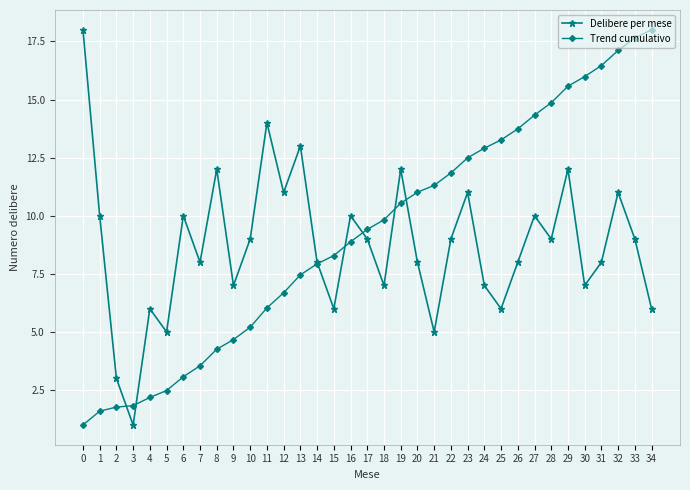

Reading left to right, list all the values displayed in this chart.

Delibere per mese: 18.0	10.0	3.0	1.0	6.0	5.0	10.0	8.0	12.0	7.0	9.0	14.0	11.0	13.0	8.0	6.0	10.0	9.0	7.0	12.0	8.0	5.0	9.0	11.0	7.0	6.0	8.0	10.0	9.0	12.0	7.0	8.0	11.0	9.0	6.0
Trend cumulativo: 1.0	1.6	1.8	1.8	2.2	2.5	3.1	3.5	4.3	4.7	5.2	6.0	6.7	7.5	7.9	8.3	8.9	9.4	9.8	10.5	11.0	11.3	11.8	12.5	12.9	13.3	13.7	14.3	14.9	15.6	16.0	16.5	17.1	17.6	18.0